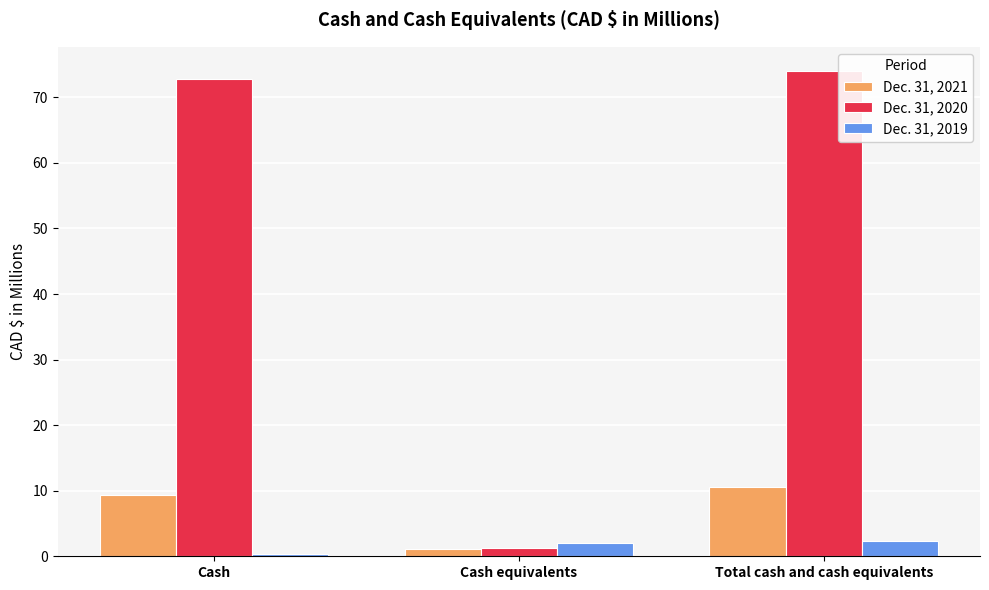

How many bars are there in each group?

3